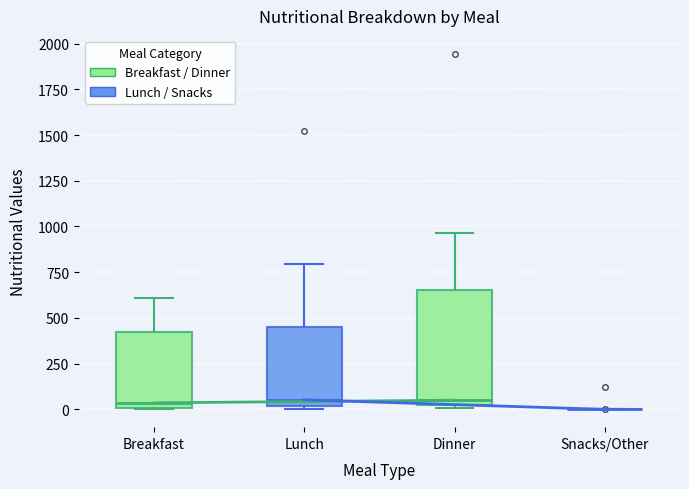

Reading left to right, transcribe this box plot: for each box, give where its median line is, the range the box spans, and where its two whiskers end, as read against the y-axis. The values are not printed on the chart, so give them approximately, as read against the axis.

Breakfast: median 50, box 0 to 400, whiskers 0 to 600
Lunch: median 50, box 0 to 450, whiskers 0 (just below the box's lower edge) to 800
Dinner: median 50 (just above the box's lower edge), box 50 to 650, whiskers 0 to 950
Snacks/Other: box collapsed to a line at 0, whiskers 0 to 0